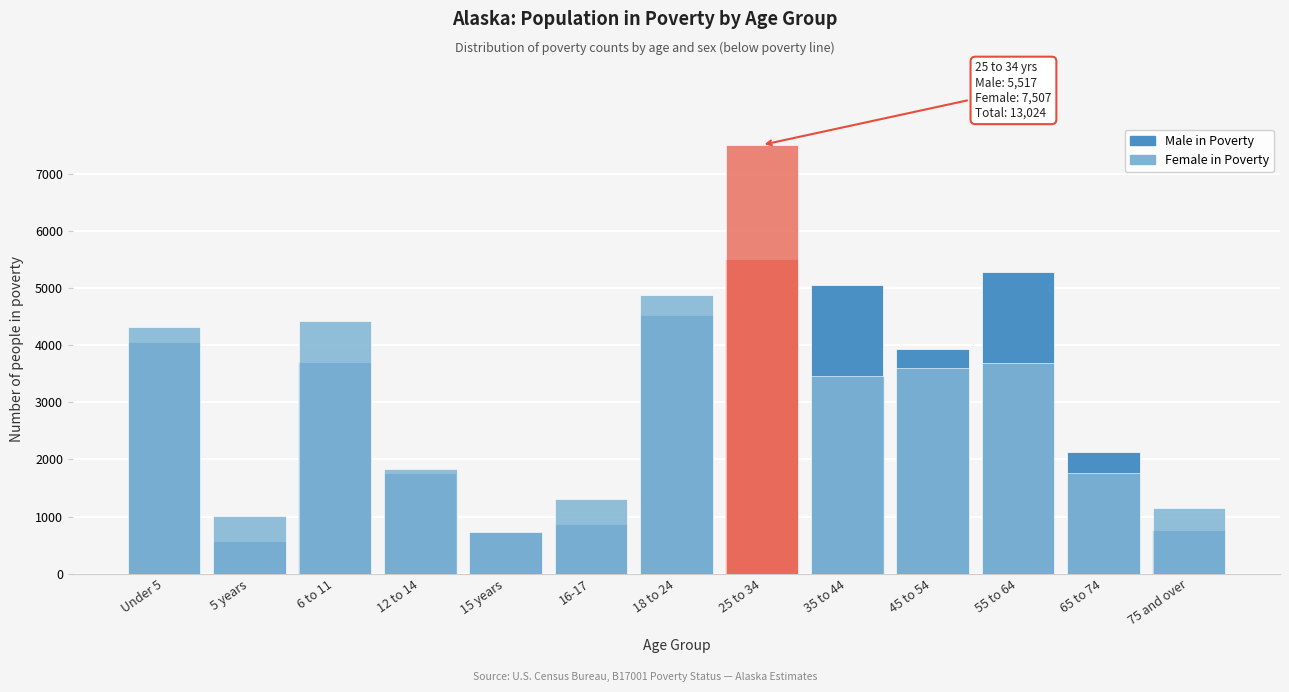

Reading right to left, list all the values displayed in this chart.

Male in Poverty: 771	2137	5277	3926	5061	5517	4533	869	734	1755	3706	569	4057
Female in Poverty: 1150	1771	3697	3597	3462	7507	4887	1311	735	1828	4420	1016	4327